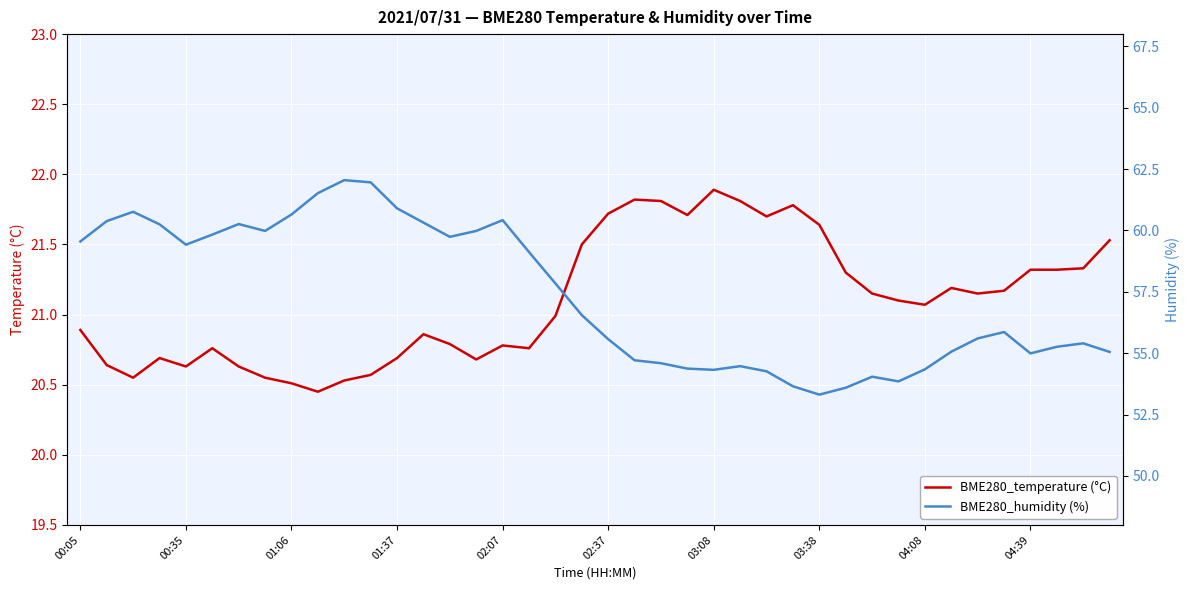

The BME280_temperature (°C) series shows 5.3 at 02:07. True or false?

False